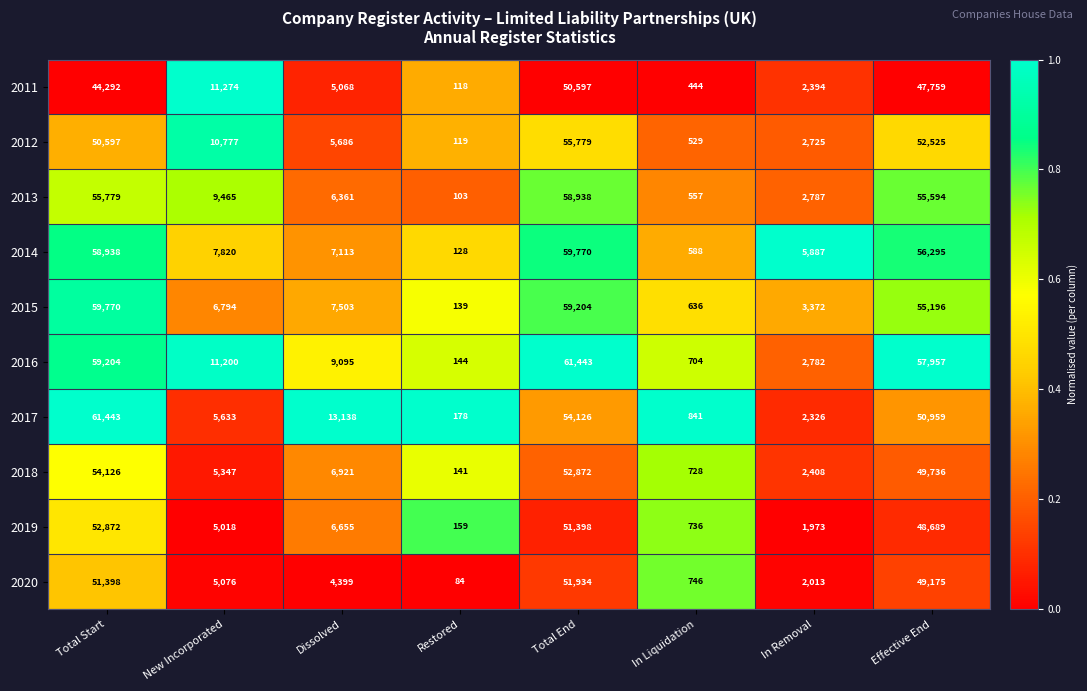

What is the difference between the second highest and second lowest values in the 2020 series?

50652